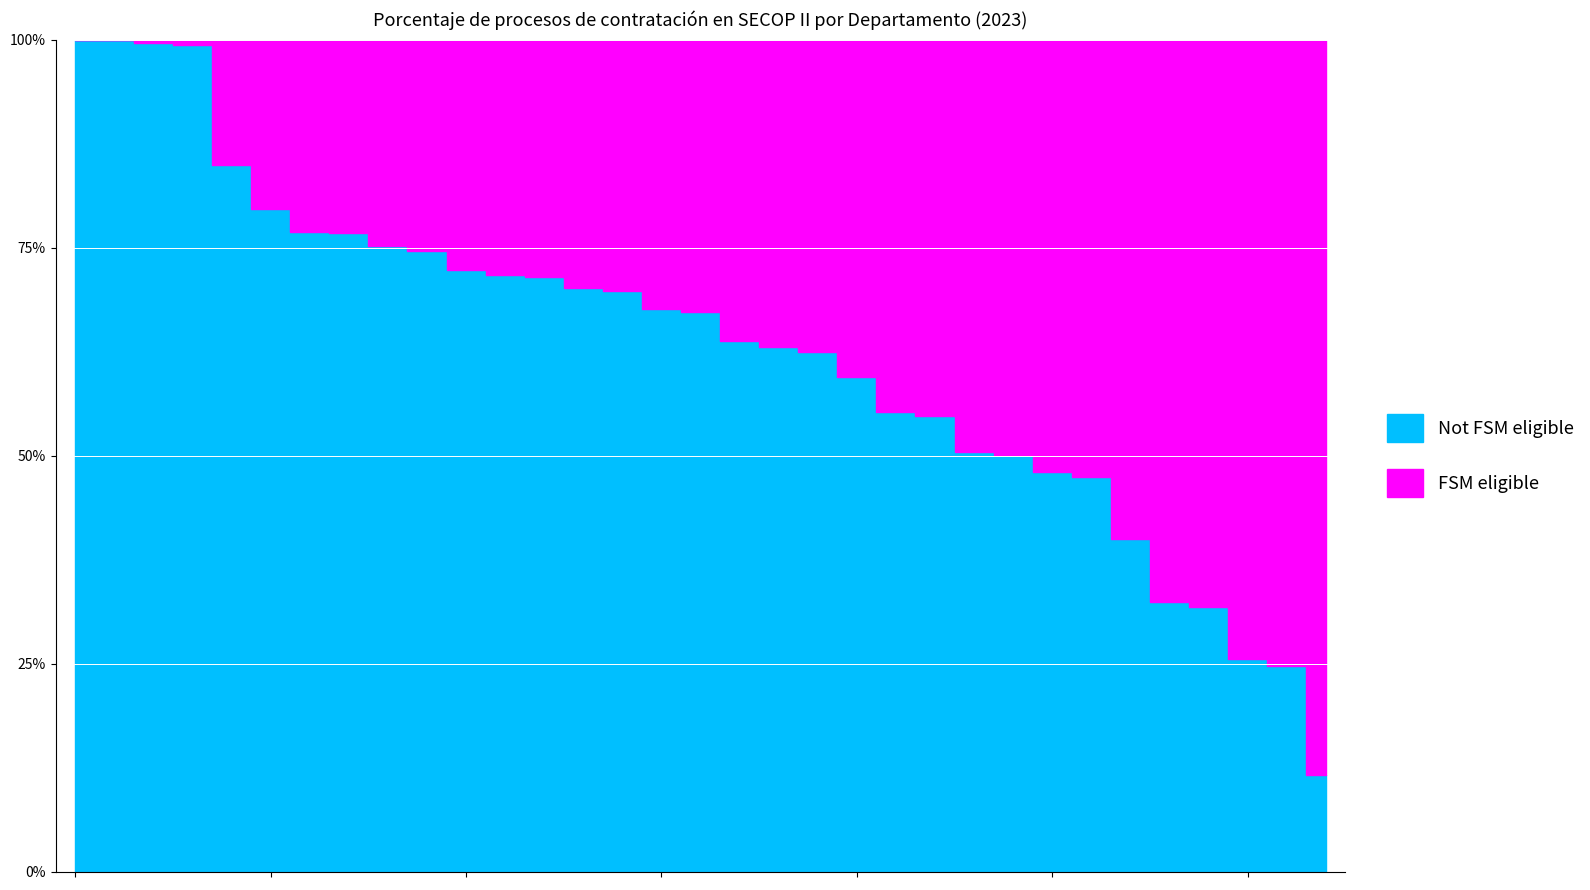

What is the difference between the second highest and minimum values in the complement_2023 series?

0.9